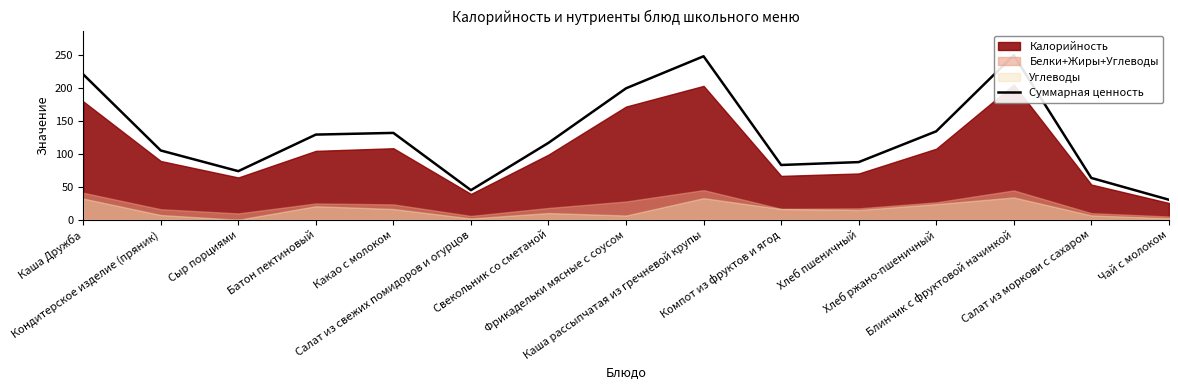

What is the ratio of the value at Хлеб пшеничный to the value at Хлеб ржано-пшеничный?

0.7